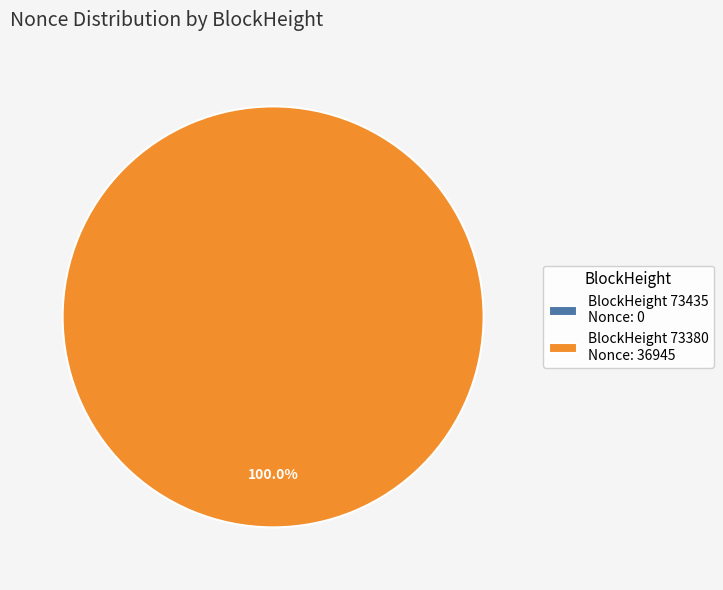

Which category has the biggest portion of the pie?

BlockHeight 73380 Nonce: 36945